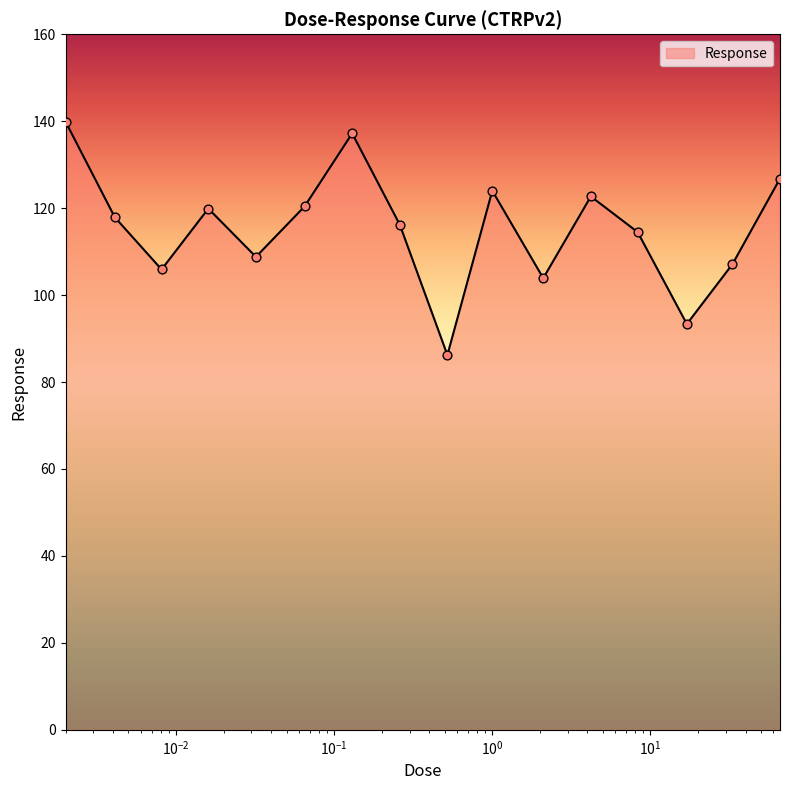

What is the difference between the maximum and minimum values?

53.7